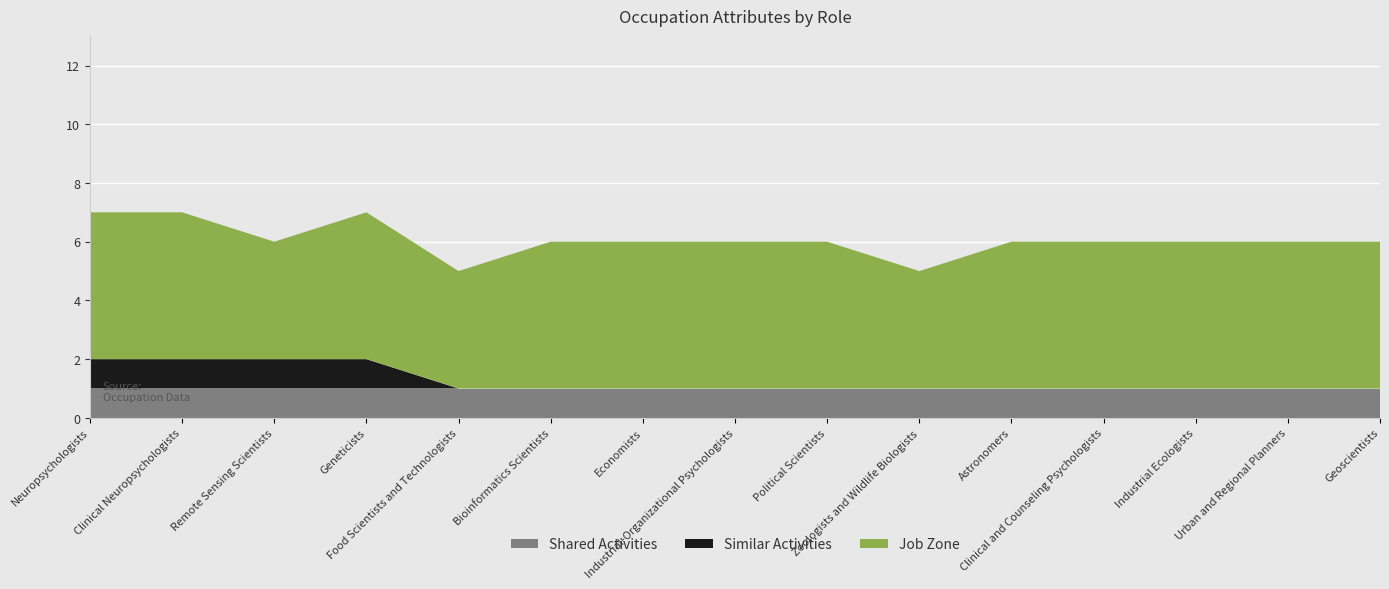

Reading right to left, extract all data points from this chart.

Shared Activities: Geoscientists=1	Urban and Regional Planners=1	Industrial Ecologists=1	Clinical and Counseling Psychologists=1	Astronomers=1	Zoologists and Wildlife Biologists=1	Political Scientists=1	Industrial-Organizational Psychologists=1	Economists=1	Bioinformatics Scientists=1	Food Scientists and Technologists=1	Geneticists=1	Remote Sensing Scientists=1	Clinical Neuropsychologists=1	Neuropsychologists=1
Similar Activities: Geoscientists=0	Urban and Regional Planners=0	Industrial Ecologists=0	Clinical and Counseling Psychologists=0	Astronomers=0	Zoologists and Wildlife Biologists=0	Political Scientists=0	Industrial-Organizational Psychologists=0	Economists=0	Bioinformatics Scientists=0	Food Scientists and Technologists=0	Geneticists=1	Remote Sensing Scientists=1	Clinical Neuropsychologists=1	Neuropsychologists=1
Job Zone: Geoscientists=5	Urban and Regional Planners=5	Industrial Ecologists=5	Clinical and Counseling Psychologists=5	Astronomers=5	Zoologists and Wildlife Biologists=4	Political Scientists=5	Industrial-Organizational Psychologists=5	Economists=5	Bioinformatics Scientists=5	Food Scientists and Technologists=4	Geneticists=5	Remote Sensing Scientists=4	Clinical Neuropsychologists=5	Neuropsychologists=5